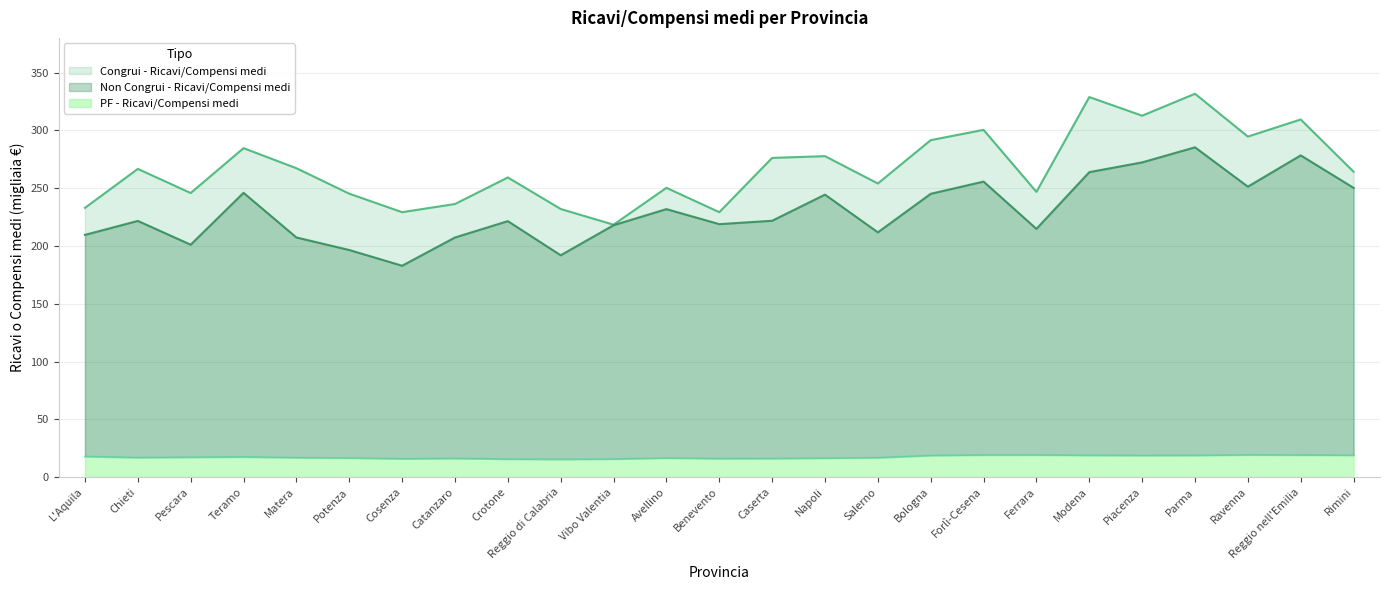

True or false: Non Congrui - Ricavi/Compensi medi and Congrui - Ricavi/Compensi medi intersect in this chart.

False